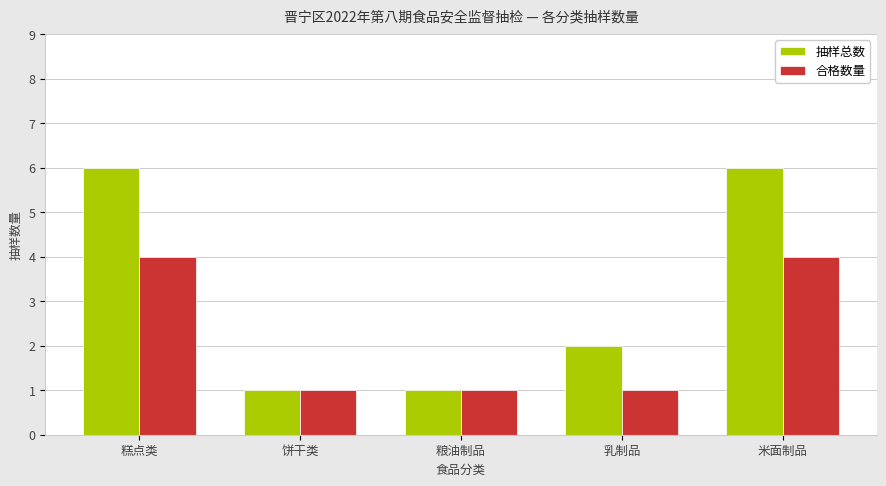

Reading right to left, list all the values displayed in this chart.

抽样总数: 米面制品=6	乳制品=2	粮油制品=1	饼干类=1	糕点类=6
合格数量: 米面制品=4	乳制品=1	粮油制品=1	饼干类=1	糕点类=4